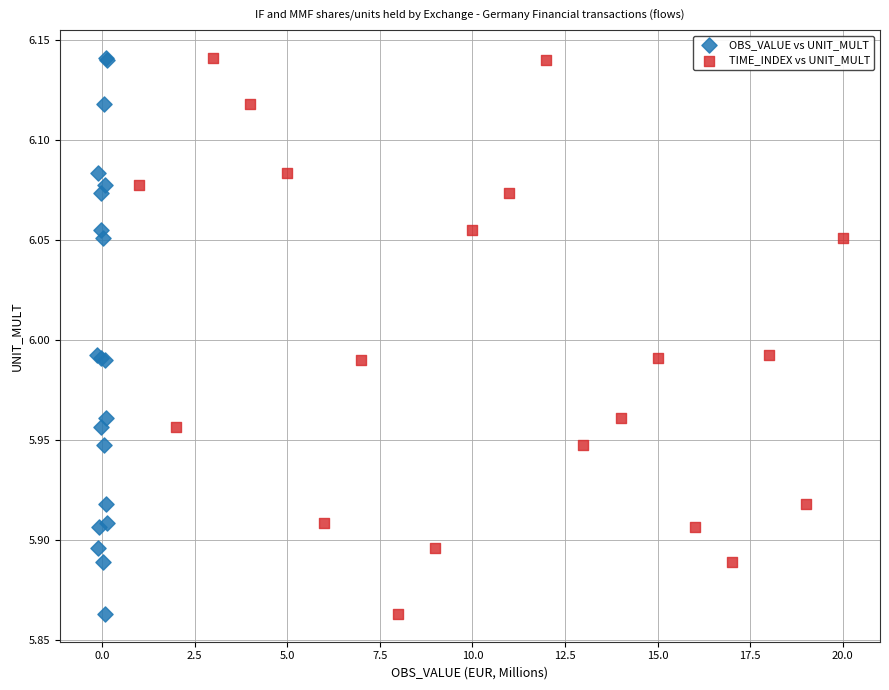

What are all the series names shown in the legend?

OBS_VALUE vs UNIT_MULT, TIME_INDEX vs UNIT_MULT